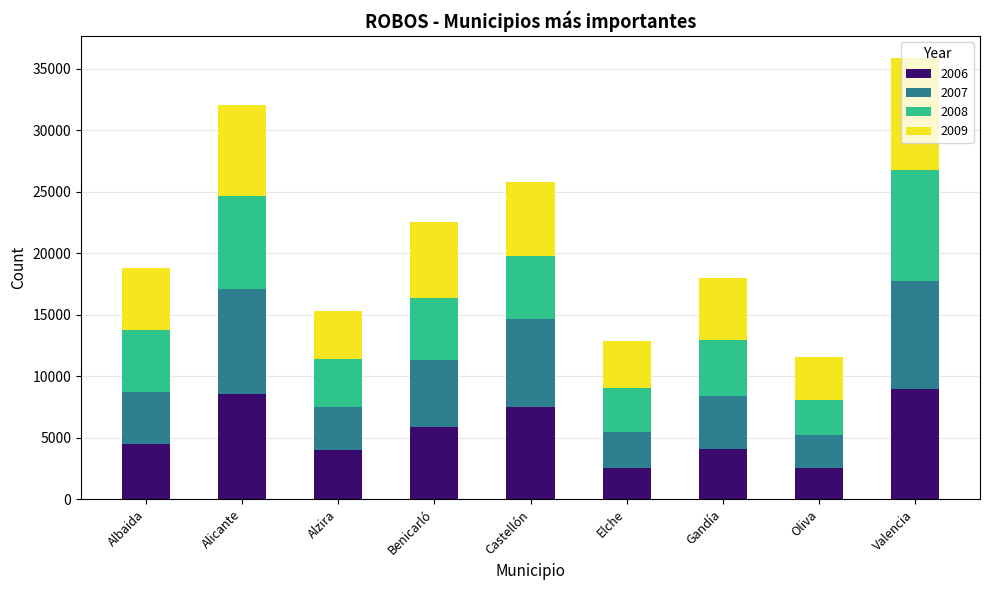

True or false: 2006 has a value of 7512 at Castellón.

True